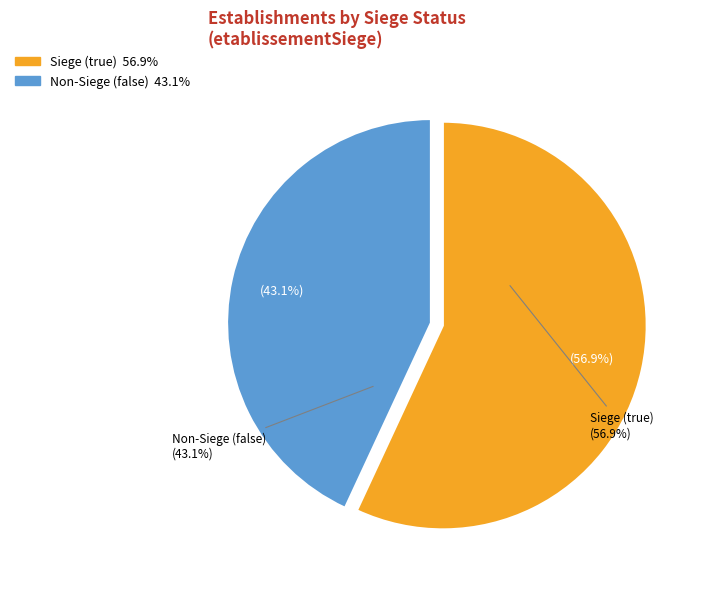

True or false: true accounts for 70% of the total.

False